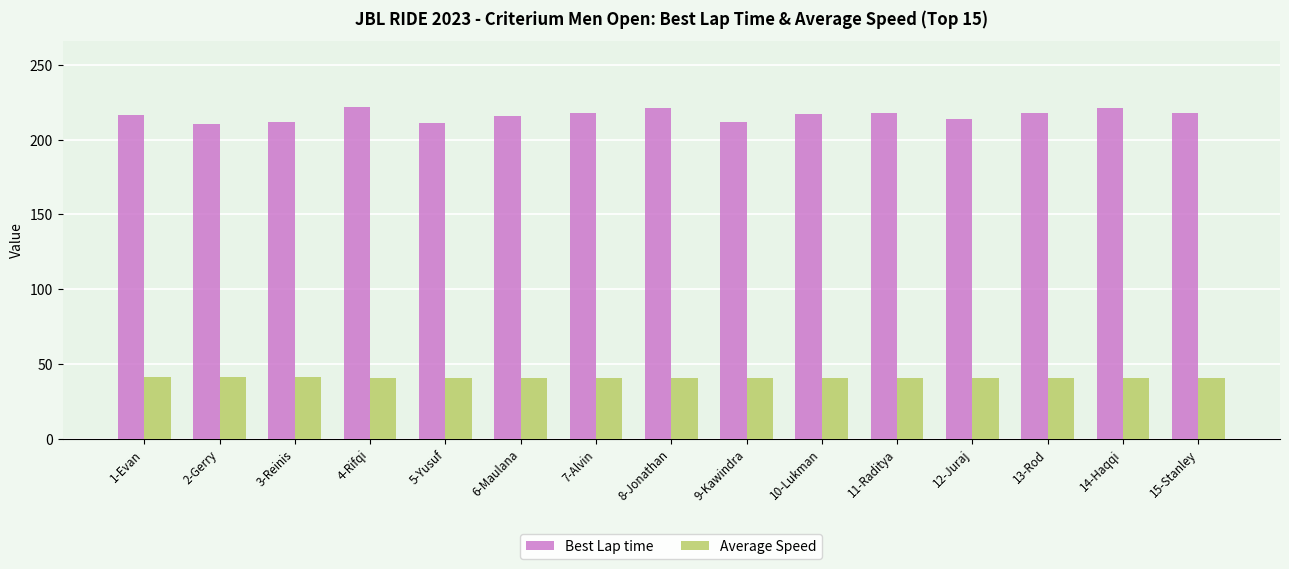

The Average Speed series shows 40.6 at 6-Maulana. True or false?

True